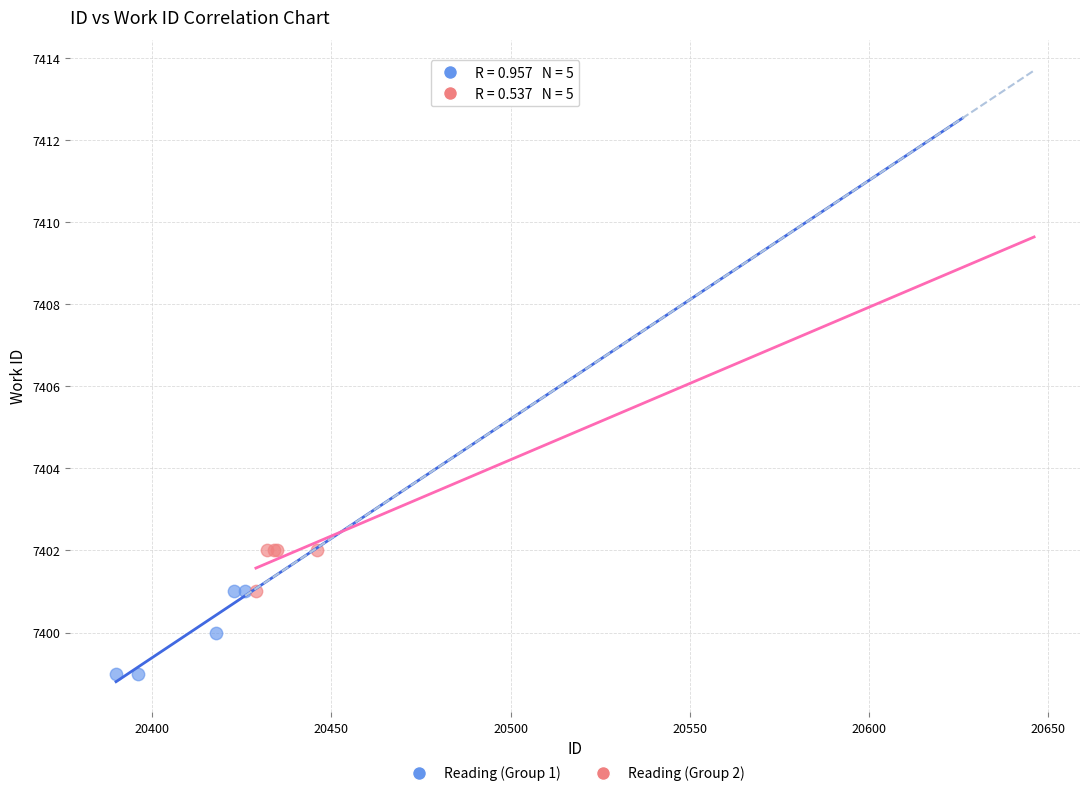

Which series reaches the minimum Y coordinate?

Reading (Group 1)